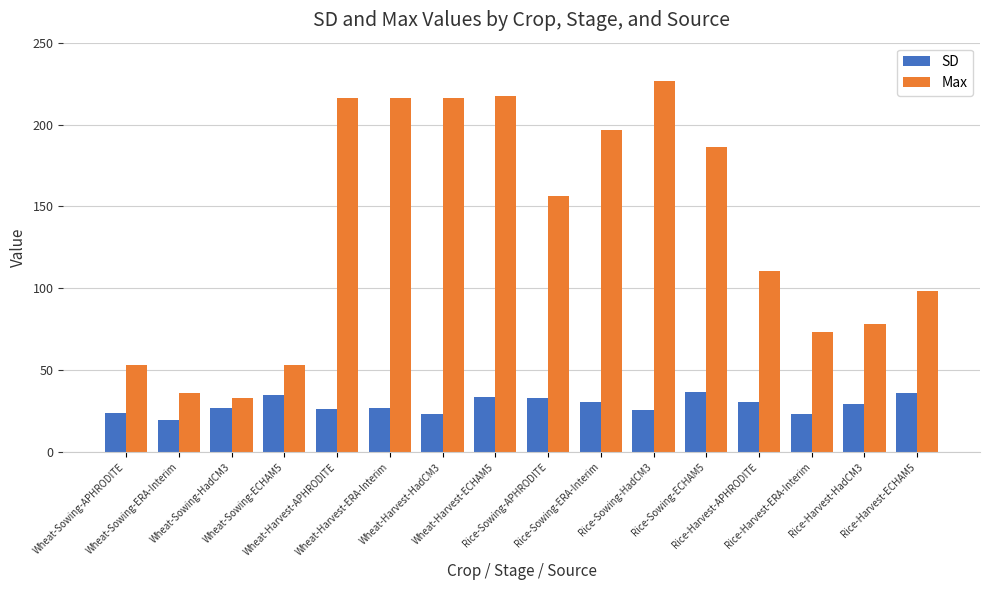

Which series has the widest spread of values?

Max